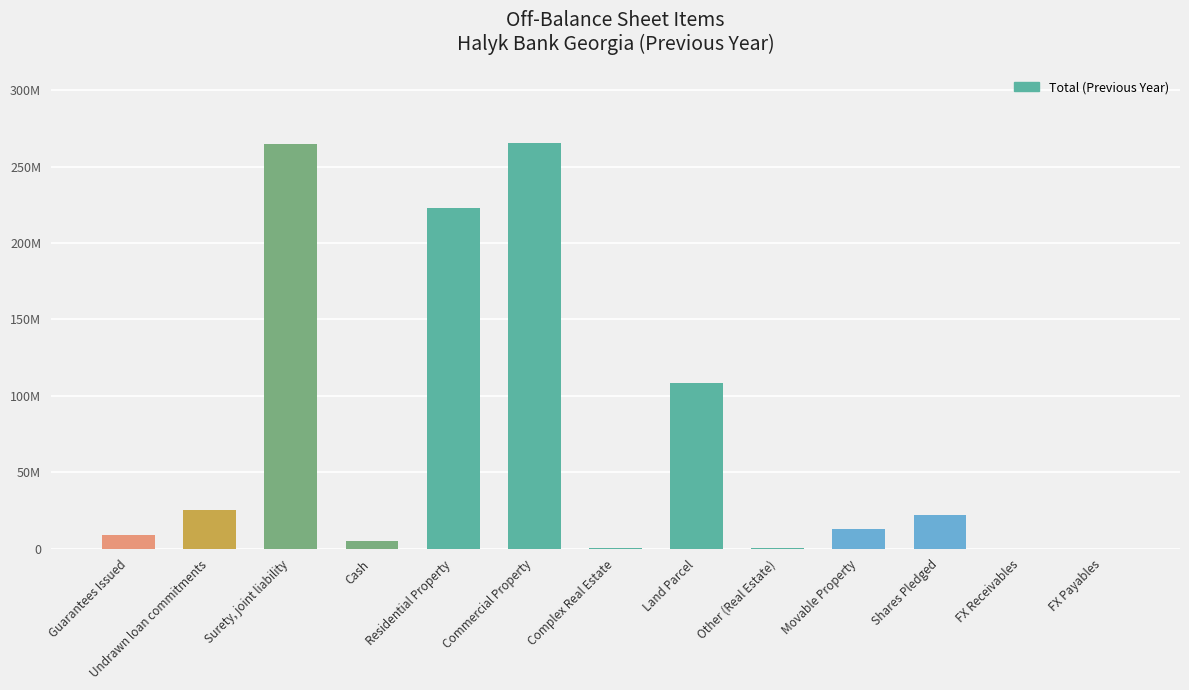

What is the label of the 12th bar from the left?

FX Receivables